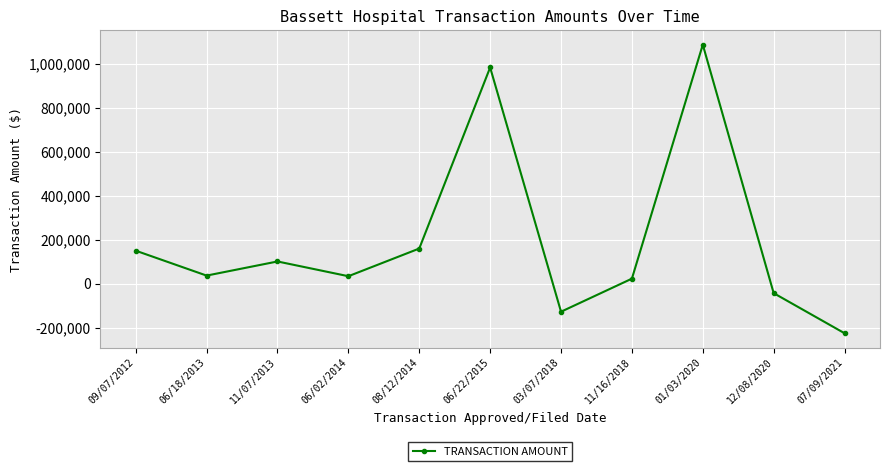

Which label corresponds to the largest value in the chart?

01/03/2020